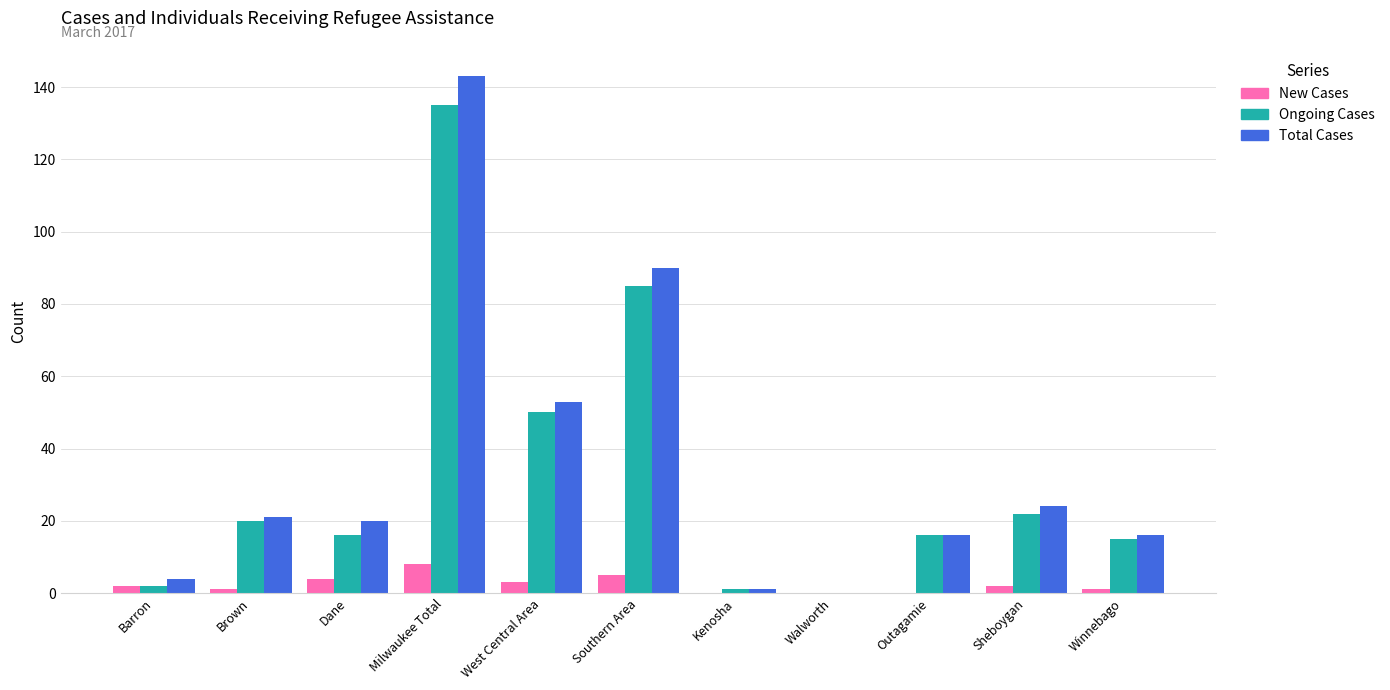

True or false: Total Cases has a value of 0 at Walworth.

True